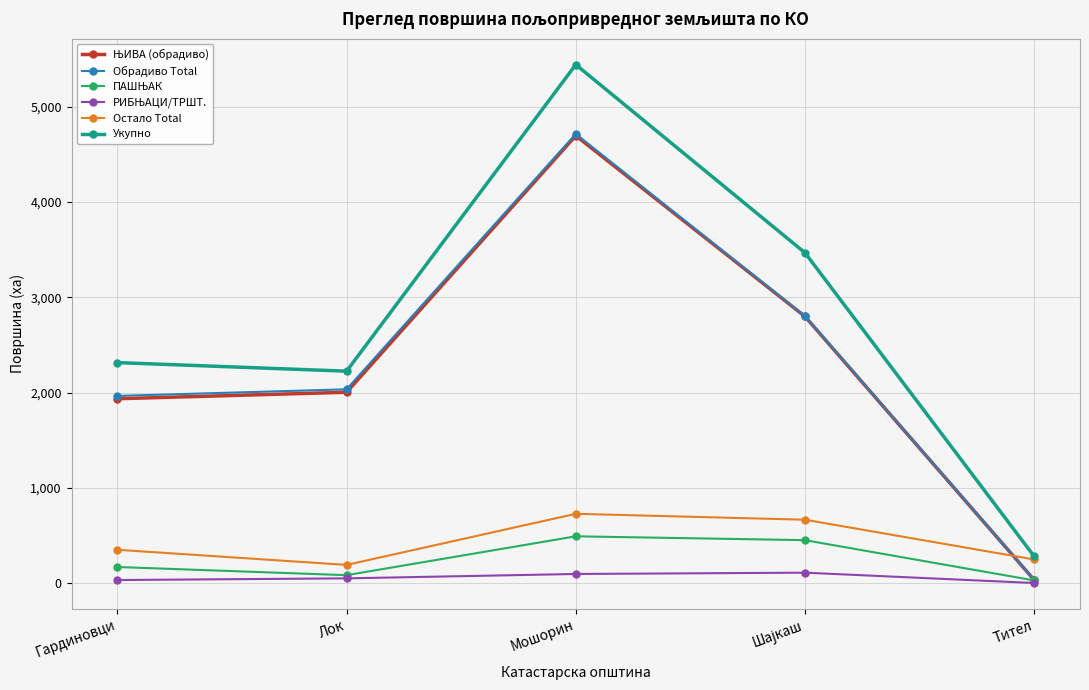

Count the number of categories in the chart.

5